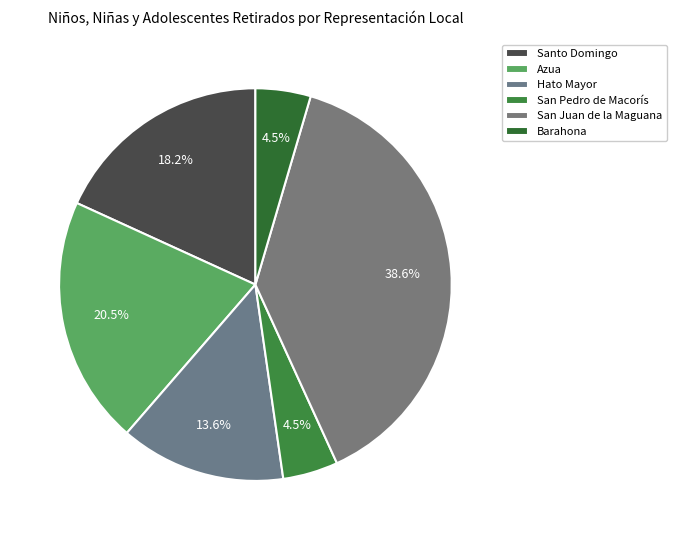

To the nearest percent, what is the average slice percentage?

17%